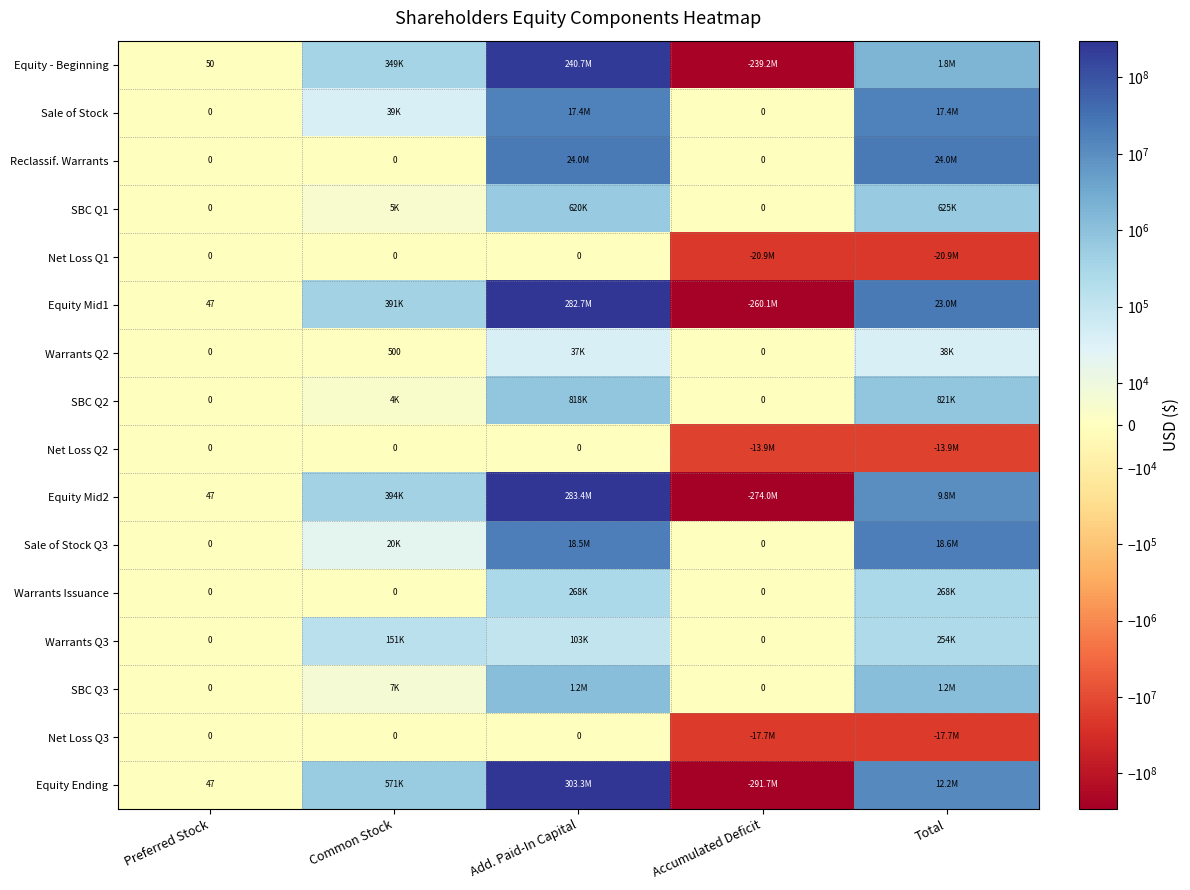

The value of Equity Ending at Preferred Stock is 11. True or false?

False